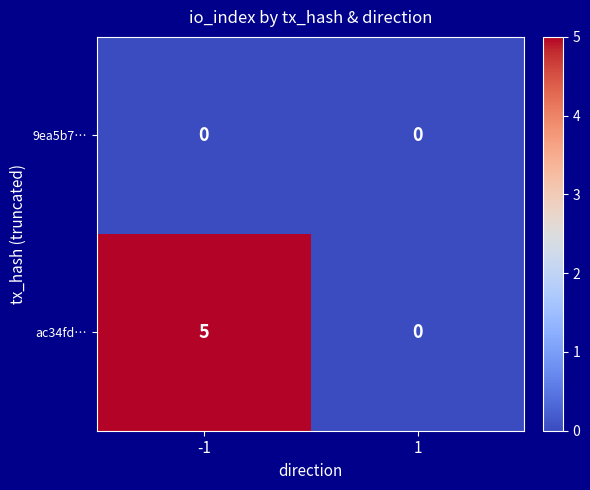

Which label corresponds to the largest value in the chart?

-1